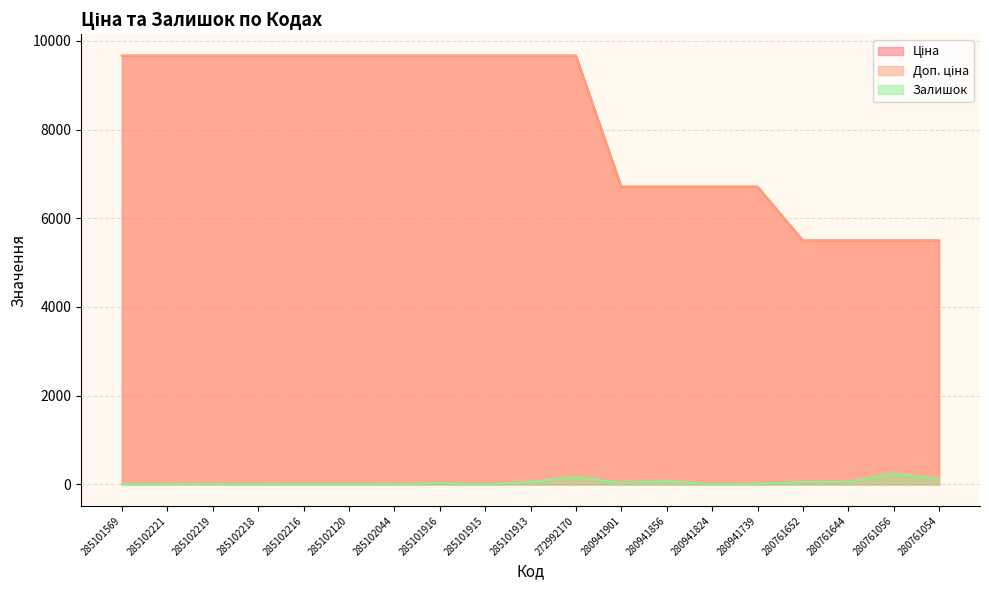

How many values in the Ціна series are below 9664?

8